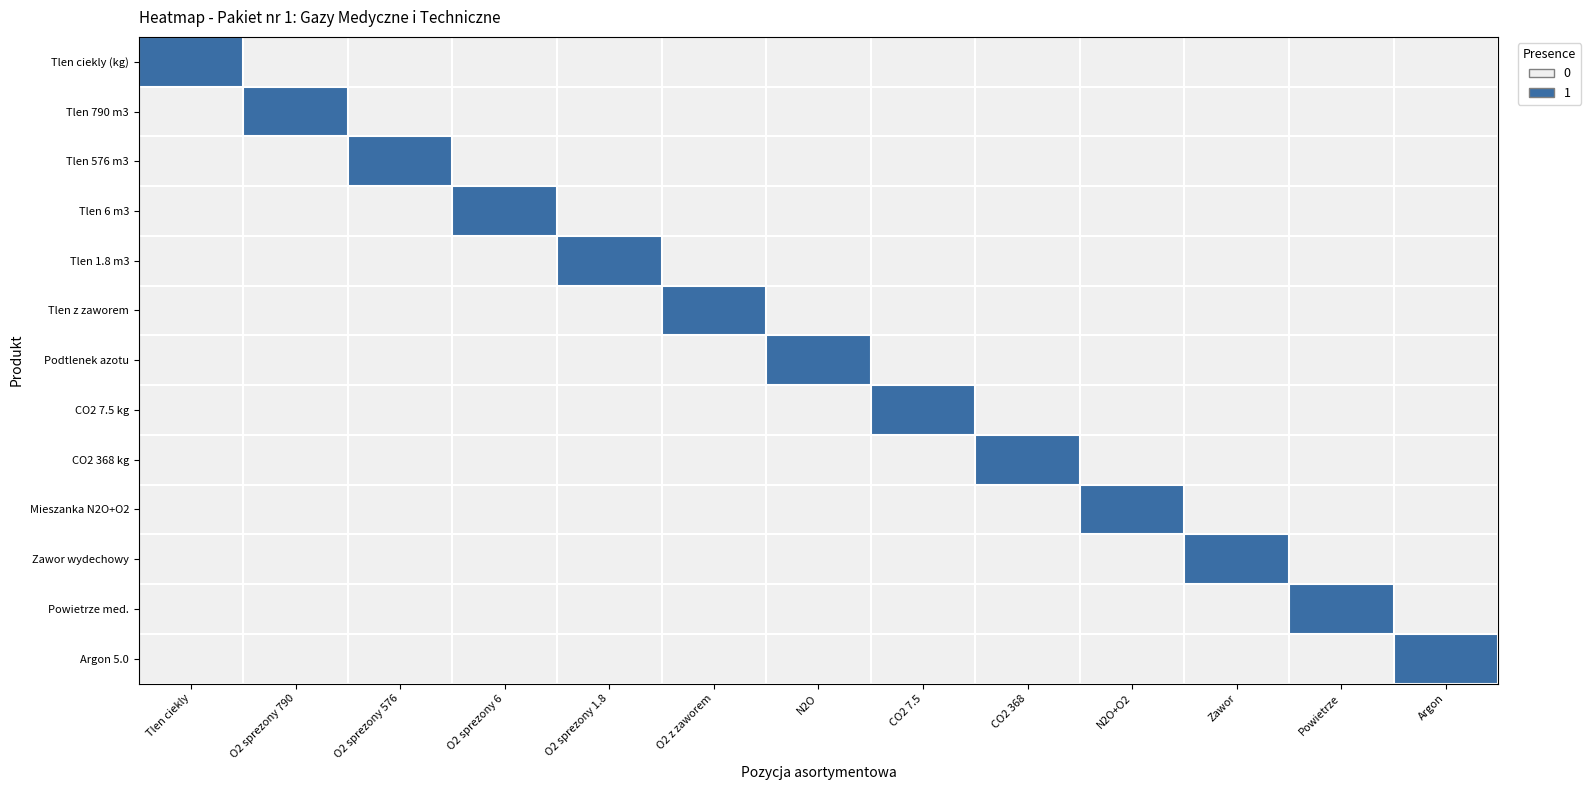

Reading right to left, what are all the values shown in this chart?

Tlen ciekly (kg): Argon=0	Powietrze=0	Zawor=0	N2O+O2=0	CO2 368=0	CO2 7.5=0	N2O=0	O2 z zaworem=0	O2 sprezony 1.8=0	O2 sprezony 6=0	O2 sprezony 576=0	O2 sprezony 790=0	Tlen ciekly=1
Tlen 790 m3: Argon=0	Powietrze=0	Zawor=0	N2O+O2=0	CO2 368=0	CO2 7.5=0	N2O=0	O2 z zaworem=0	O2 sprezony 1.8=0	O2 sprezony 6=0	O2 sprezony 576=0	O2 sprezony 790=1	Tlen ciekly=0
Tlen 576 m3: Argon=0	Powietrze=0	Zawor=0	N2O+O2=0	CO2 368=0	CO2 7.5=0	N2O=0	O2 z zaworem=0	O2 sprezony 1.8=0	O2 sprezony 6=0	O2 sprezony 576=1	O2 sprezony 790=0	Tlen ciekly=0
Tlen 6 m3: Argon=0	Powietrze=0	Zawor=0	N2O+O2=0	CO2 368=0	CO2 7.5=0	N2O=0	O2 z zaworem=0	O2 sprezony 1.8=0	O2 sprezony 6=1	O2 sprezony 576=0	O2 sprezony 790=0	Tlen ciekly=0
Tlen 1.8 m3: Argon=0	Powietrze=0	Zawor=0	N2O+O2=0	CO2 368=0	CO2 7.5=0	N2O=0	O2 z zaworem=0	O2 sprezony 1.8=1	O2 sprezony 6=0	O2 sprezony 576=0	O2 sprezony 790=0	Tlen ciekly=0
Tlen z zaworem: Argon=0	Powietrze=0	Zawor=0	N2O+O2=0	CO2 368=0	CO2 7.5=0	N2O=0	O2 z zaworem=1	O2 sprezony 1.8=0	O2 sprezony 6=0	O2 sprezony 576=0	O2 sprezony 790=0	Tlen ciekly=0
Podtlenek azotu: Argon=0	Powietrze=0	Zawor=0	N2O+O2=0	CO2 368=0	CO2 7.5=0	N2O=1	O2 z zaworem=0	O2 sprezony 1.8=0	O2 sprezony 6=0	O2 sprezony 576=0	O2 sprezony 790=0	Tlen ciekly=0
CO2 7.5 kg: Argon=0	Powietrze=0	Zawor=0	N2O+O2=0	CO2 368=0	CO2 7.5=1	N2O=0	O2 z zaworem=0	O2 sprezony 1.8=0	O2 sprezony 6=0	O2 sprezony 576=0	O2 sprezony 790=0	Tlen ciekly=0
CO2 368 kg: Argon=0	Powietrze=0	Zawor=0	N2O+O2=0	CO2 368=1	CO2 7.5=0	N2O=0	O2 z zaworem=0	O2 sprezony 1.8=0	O2 sprezony 6=0	O2 sprezony 576=0	O2 sprezony 790=0	Tlen ciekly=0
Mieszanka N2O+O2: Argon=0	Powietrze=0	Zawor=0	N2O+O2=1	CO2 368=0	CO2 7.5=0	N2O=0	O2 z zaworem=0	O2 sprezony 1.8=0	O2 sprezony 6=0	O2 sprezony 576=0	O2 sprezony 790=0	Tlen ciekly=0
Zawor wydechowy: Argon=0	Powietrze=0	Zawor=1	N2O+O2=0	CO2 368=0	CO2 7.5=0	N2O=0	O2 z zaworem=0	O2 sprezony 1.8=0	O2 sprezony 6=0	O2 sprezony 576=0	O2 sprezony 790=0	Tlen ciekly=0
Powietrze med.: Argon=0	Powietrze=1	Zawor=0	N2O+O2=0	CO2 368=0	CO2 7.5=0	N2O=0	O2 z zaworem=0	O2 sprezony 1.8=0	O2 sprezony 6=0	O2 sprezony 576=0	O2 sprezony 790=0	Tlen ciekly=0
Argon 5.0: Argon=1	Powietrze=0	Zawor=0	N2O+O2=0	CO2 368=0	CO2 7.5=0	N2O=0	O2 z zaworem=0	O2 sprezony 1.8=0	O2 sprezony 6=0	O2 sprezony 576=0	O2 sprezony 790=0	Tlen ciekly=0